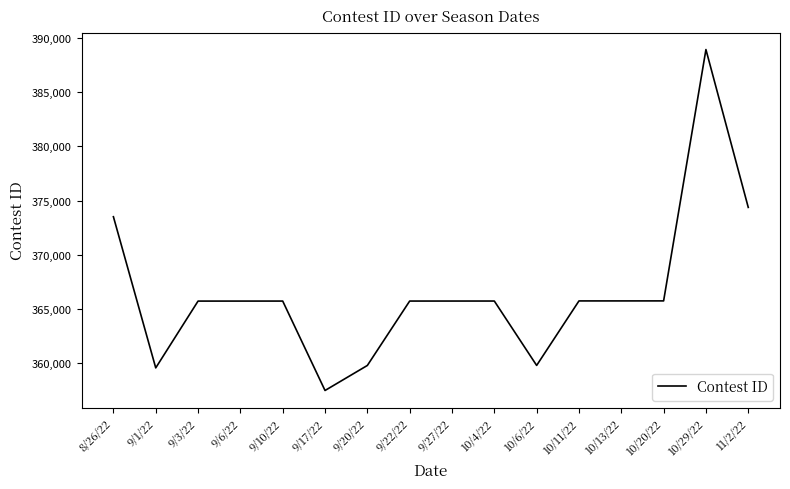

What is the greatest value displayed?

388935